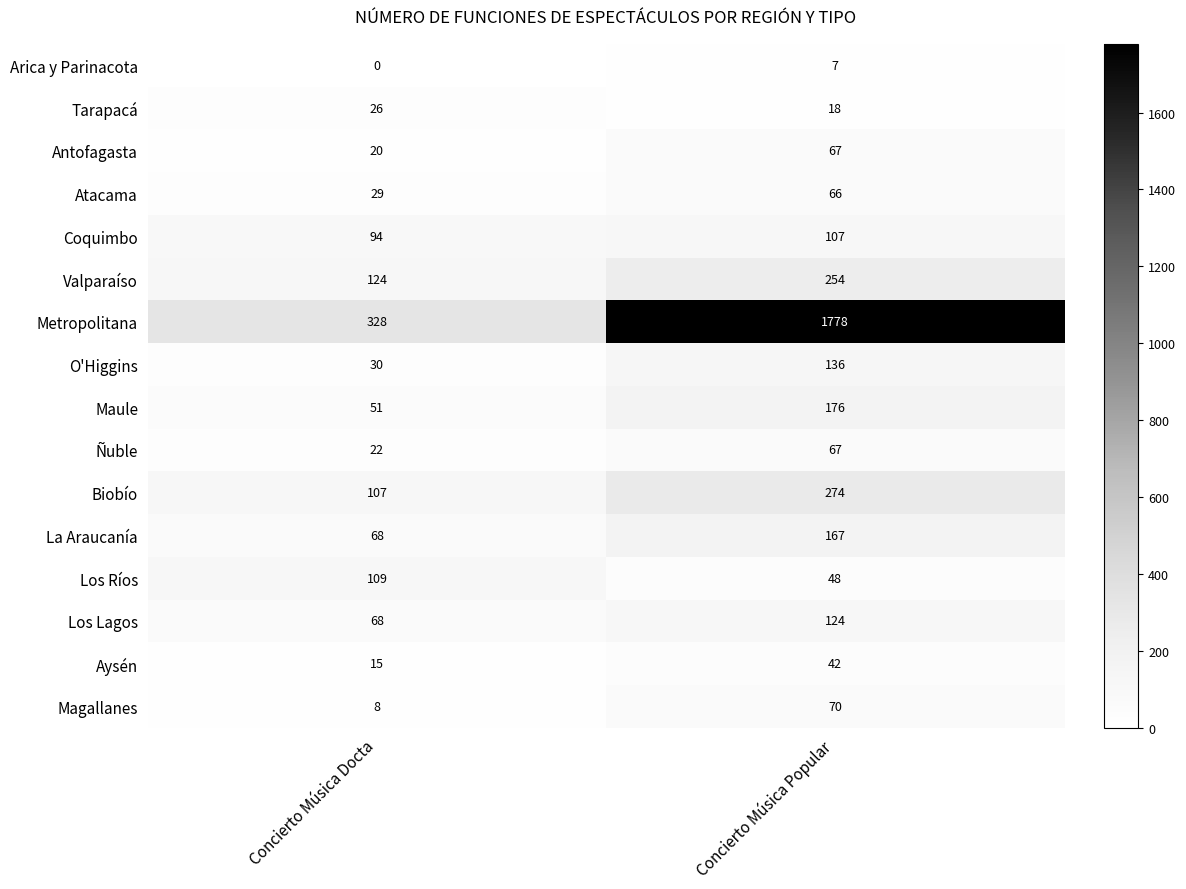

The Coquimbo series shows 154 at Concierto Música Docta. True or false?

False